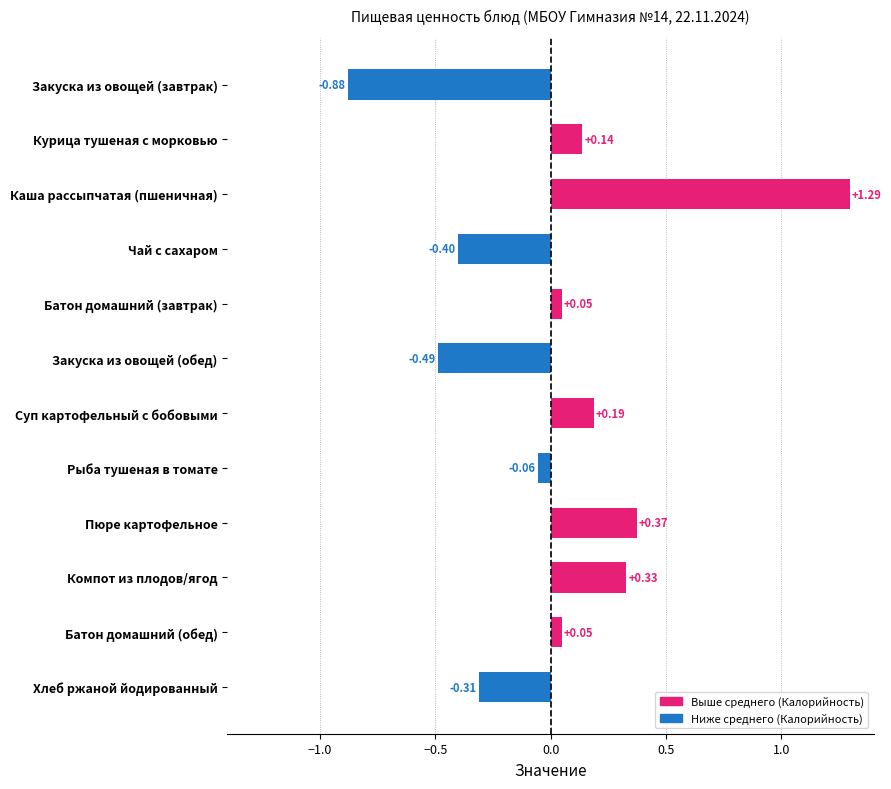

What is the label of the 3rd bar from the bottom?

Компот из плодов/ягод